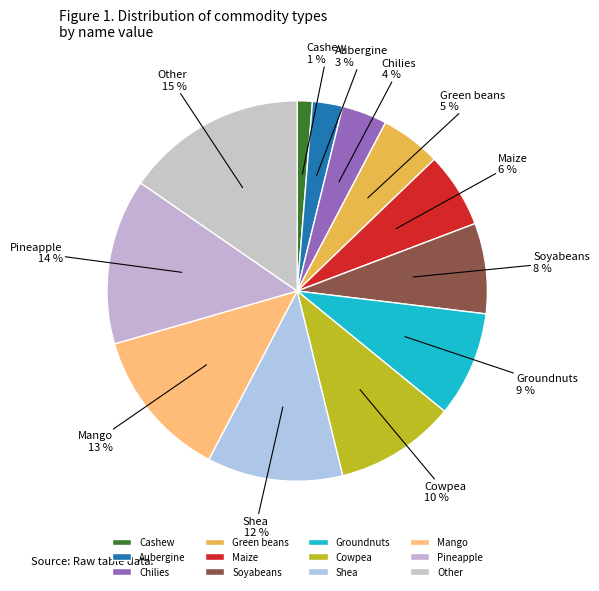

Which category has the biggest portion of the pie?

Other